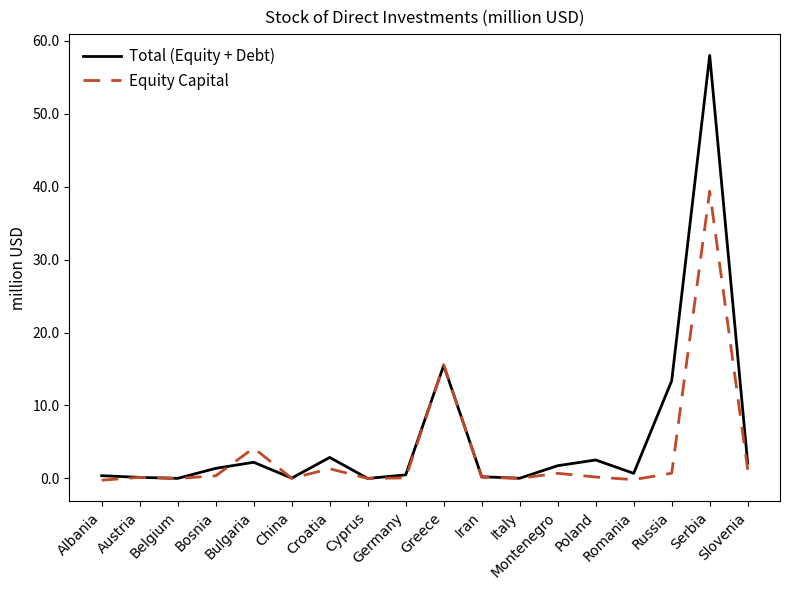

What position from the right is Cyprus?

11